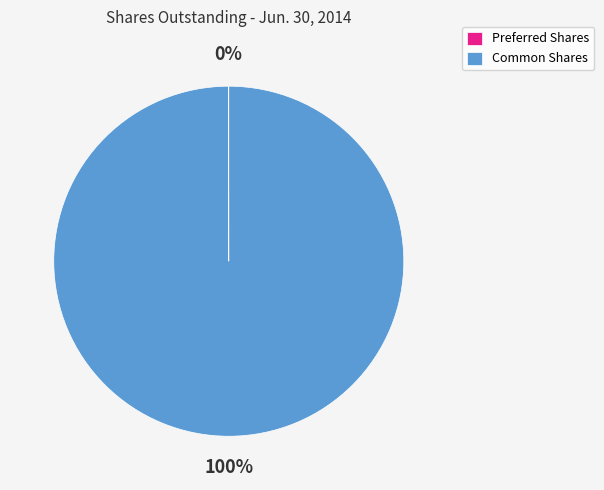

To the nearest percent, what is the average slice percentage?

50%